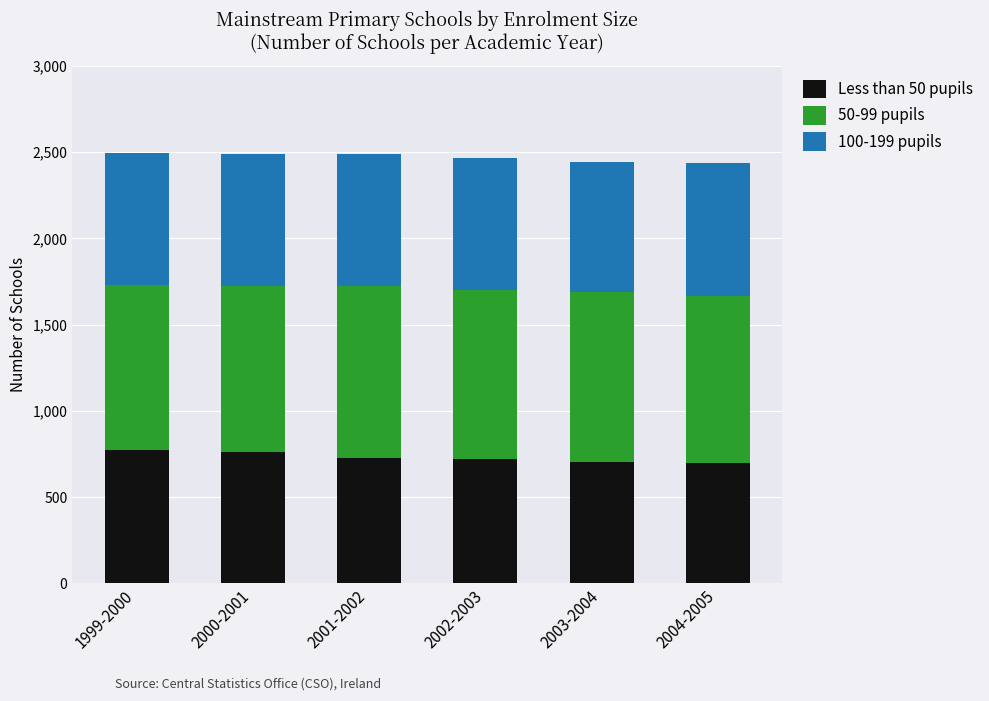

What is the total value across all series at 2000-2001?

2490